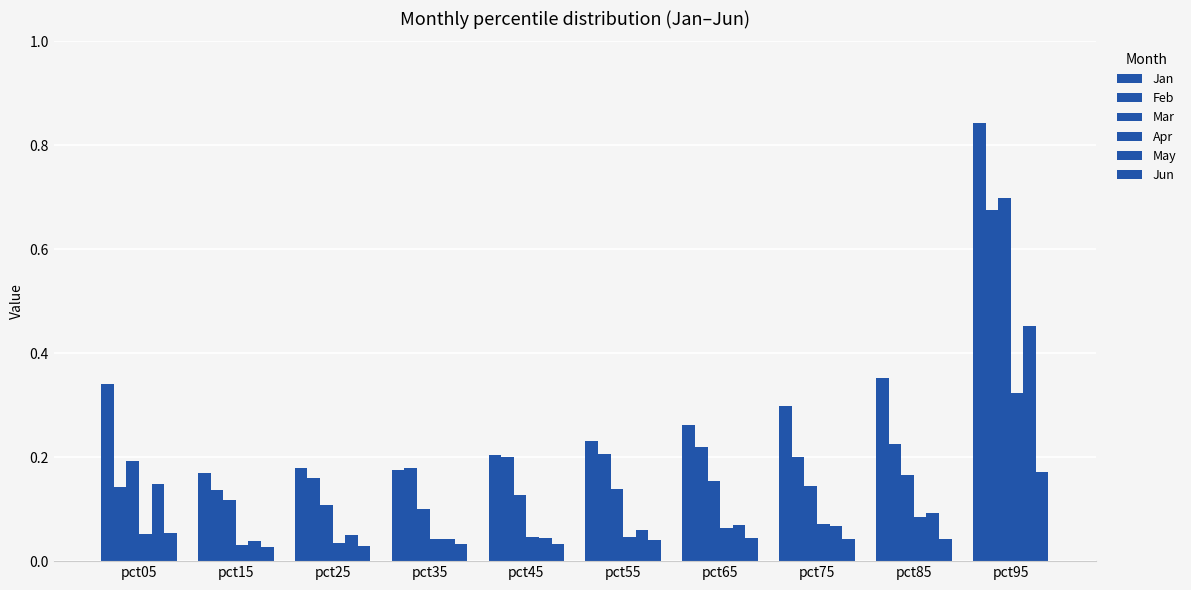

How many bars are there in each group?

6